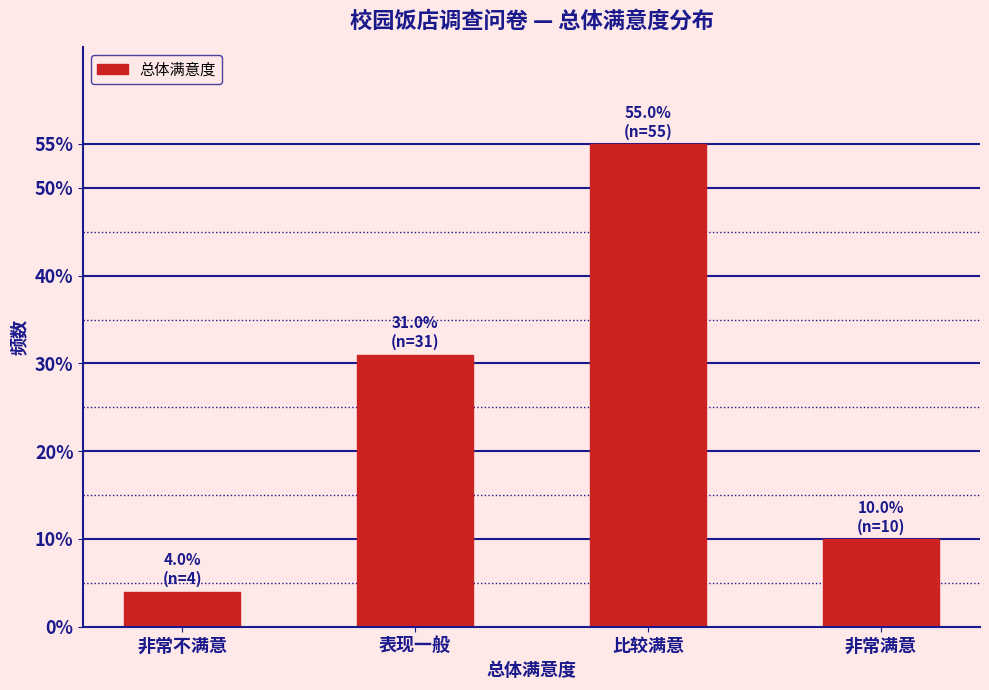

Reading left to right, list all the values displayed in this chart.

非常不满意=4.0	表现一般=31.0	比较满意=55.0	非常满意=10.0